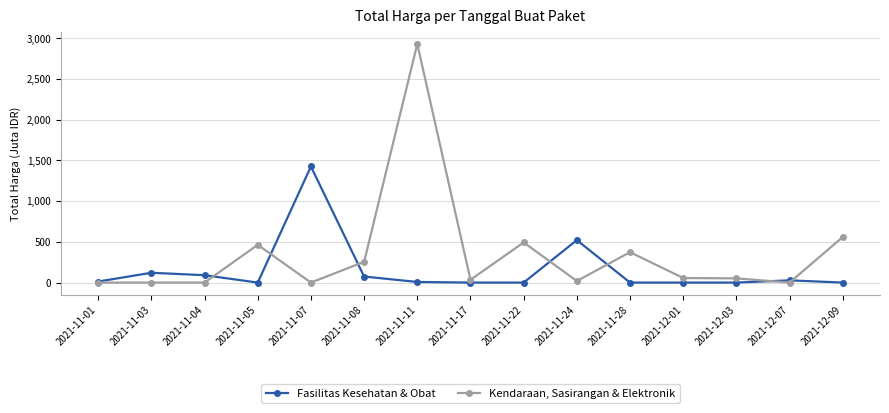

True or false: Fasilitas Kesehatan & Obat and Kendaraan, Sasirangan & Elektronik cross at least once.

True